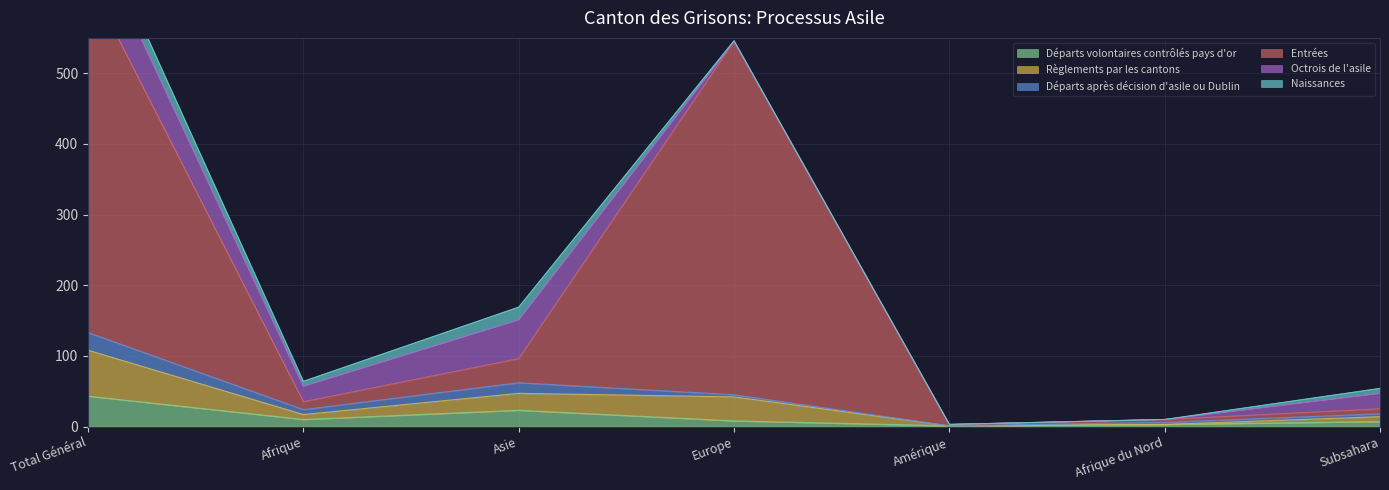

How many data points in Entrées are above 35?

3